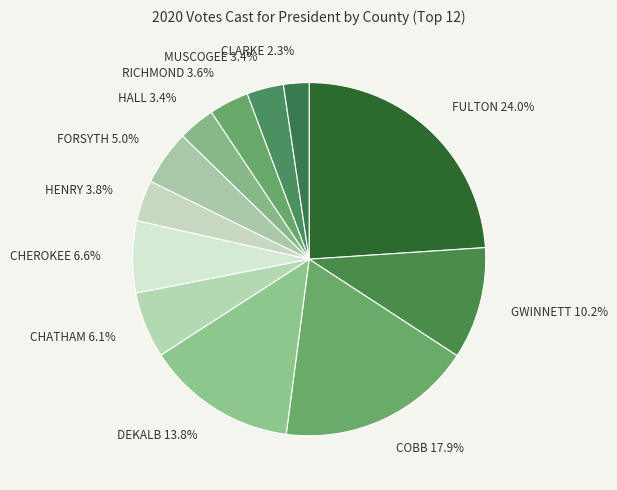

To the nearest percent, what is the average slice percentage?

8%